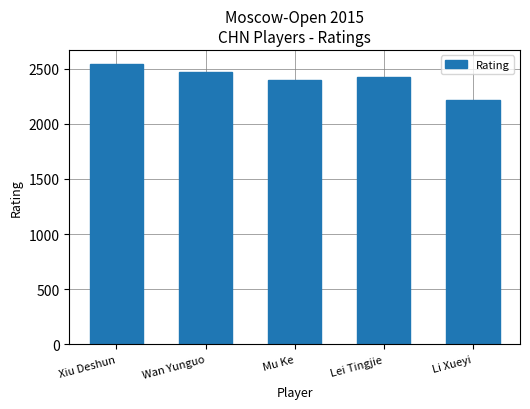

Are the bars horizontal?

No